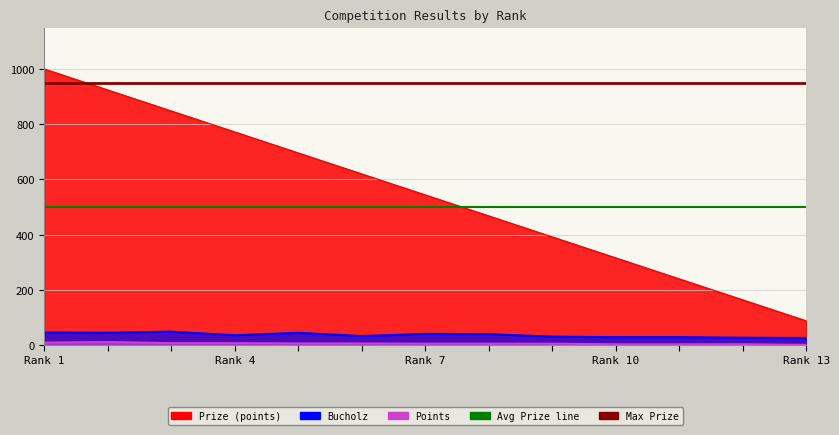

At which label does Points first exceed 6?

Rank 1